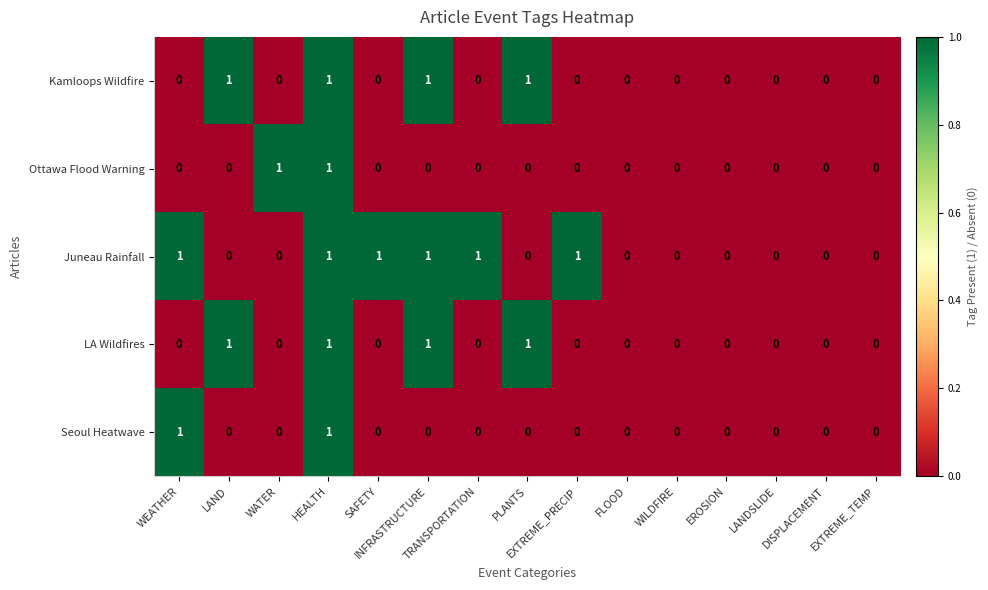

How many series are shown in this chart?

5